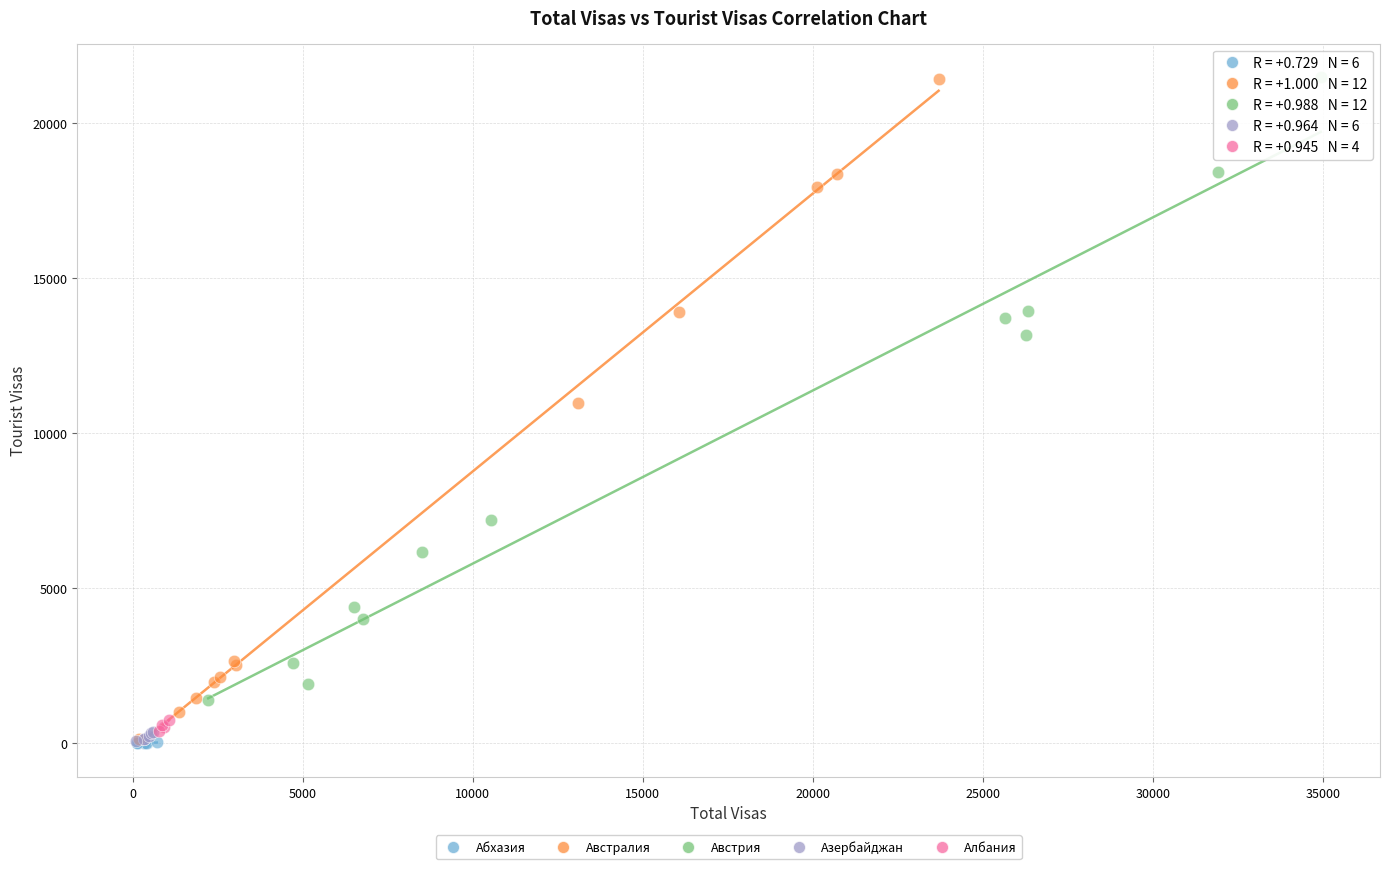

Which series has the widest spread of Y values?

Австралия